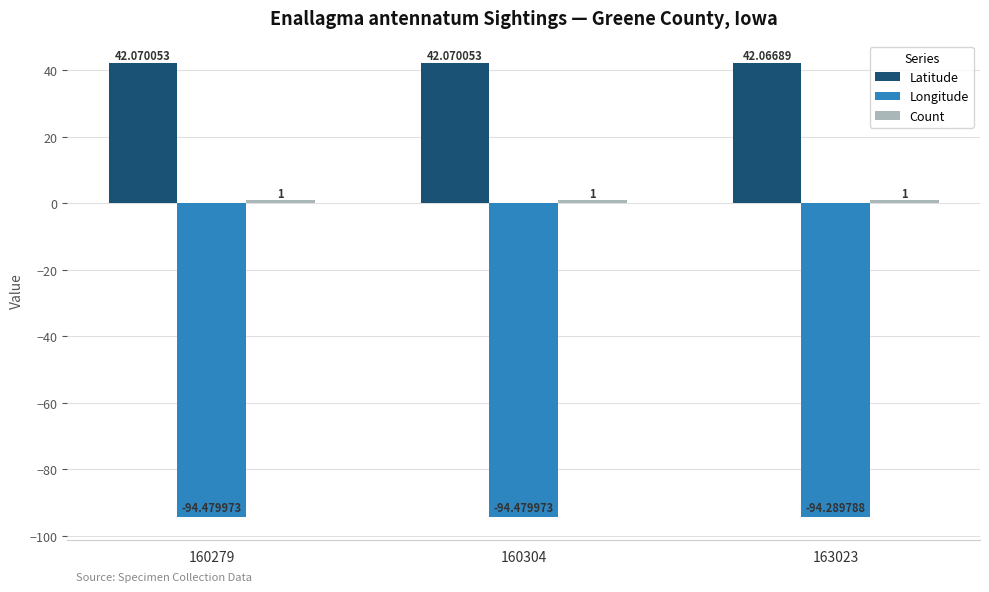

What is the spread (max minus min) of values at 160304?

136.6